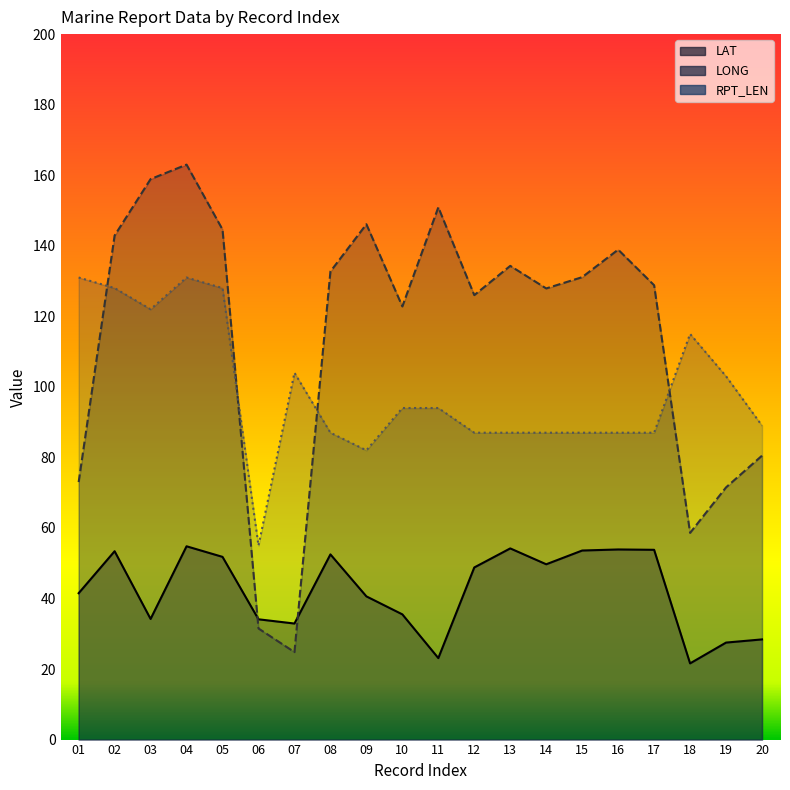

True or false: LONG has a value of 158.9 at 03.

True